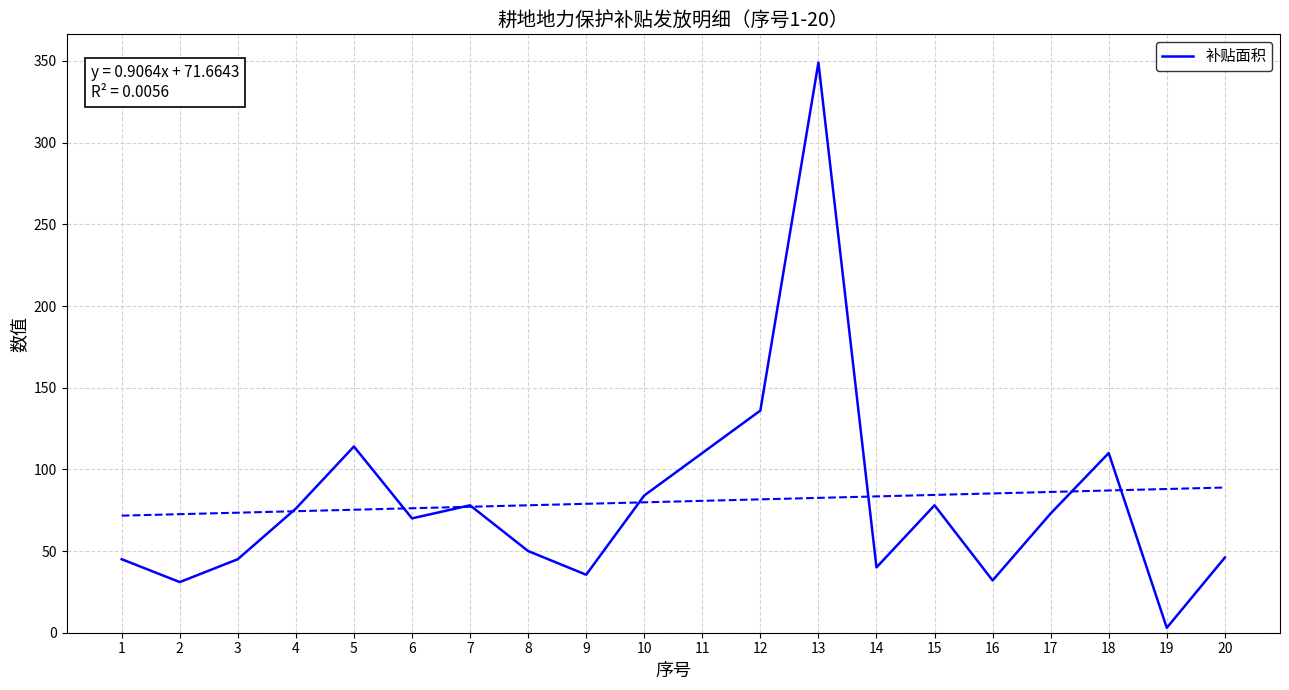

What is the minimum value shown in the chart?

3.0